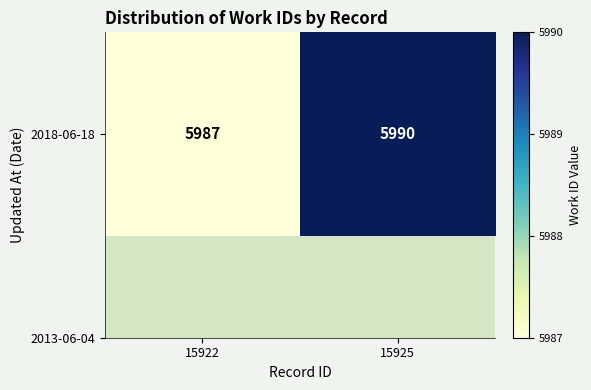

Reading left to right, what are all the values shown in this chart?

5987	5990